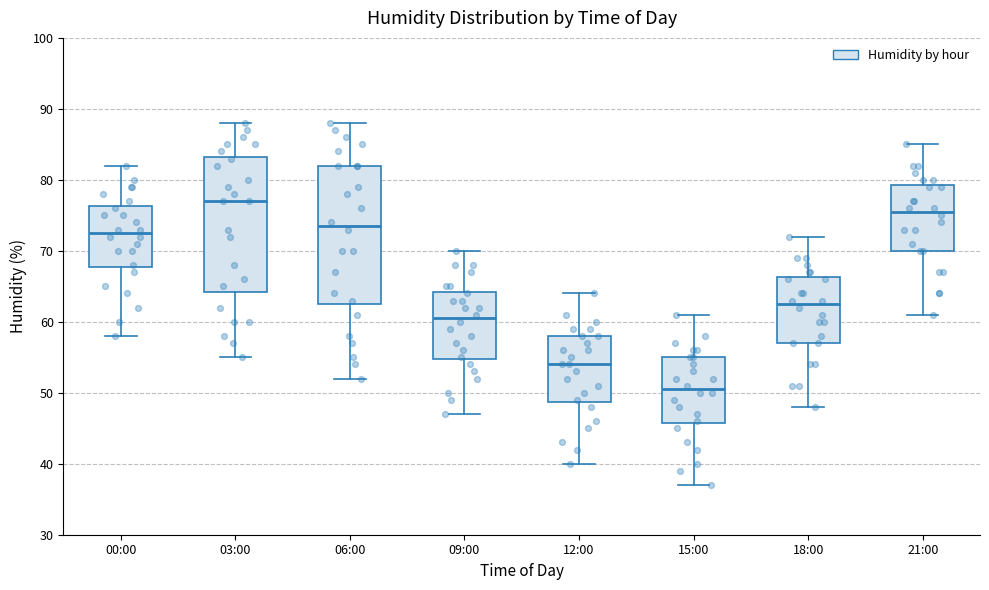

Which box has the highest median line?

03:00